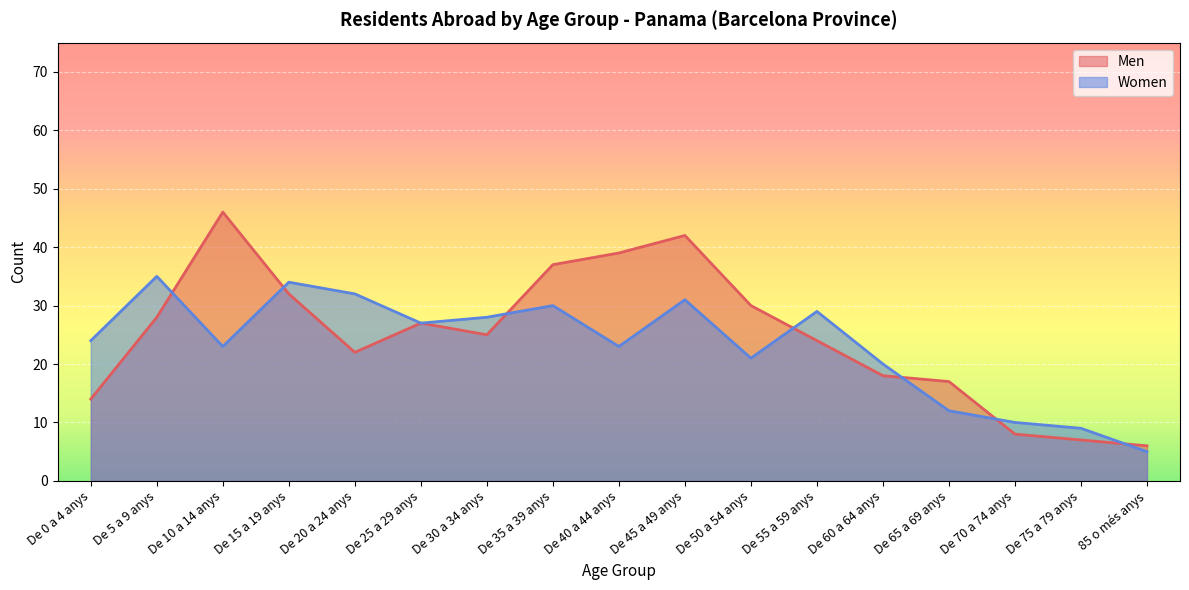

At which label does Women first exceed 24?

De 5 a 9 anys